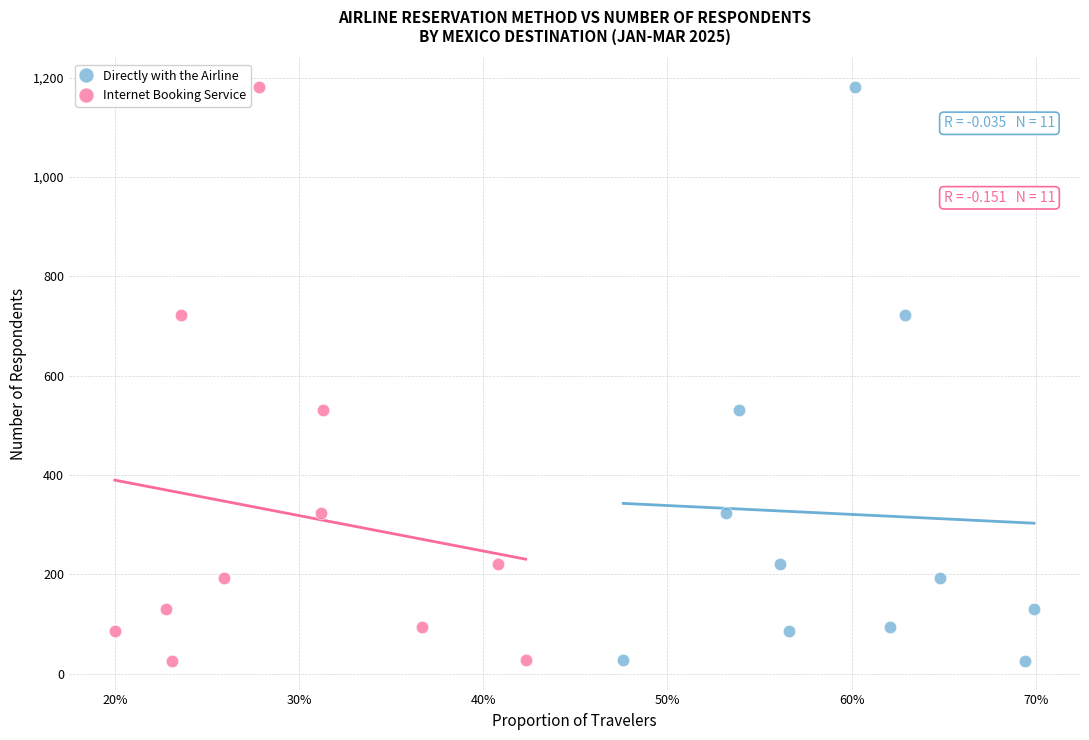

What are all the series names shown in the legend?

Directly with the Airline, Internet Booking Service